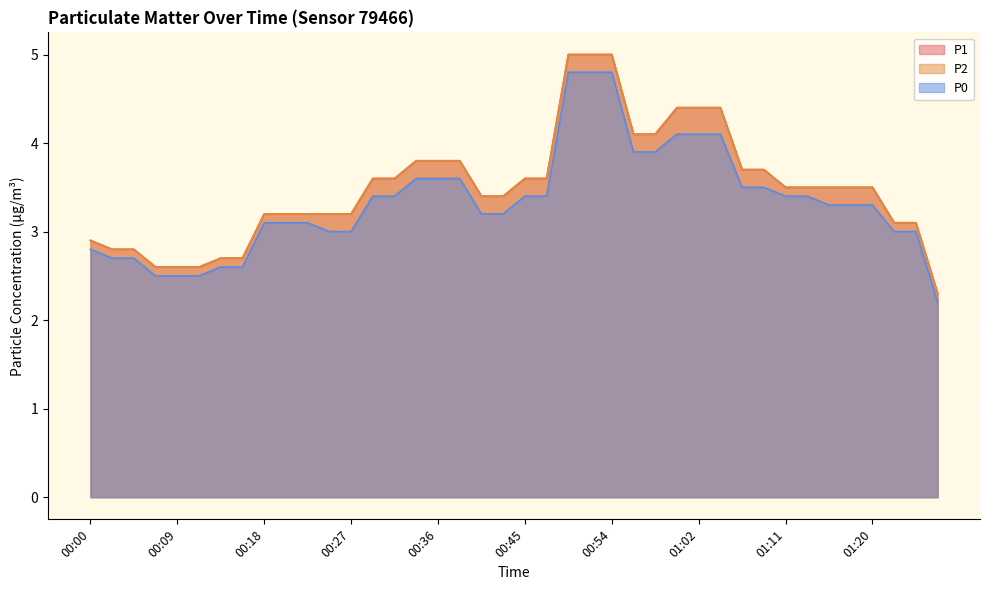

At which category does the chart reach its minimum across all series?

01:27